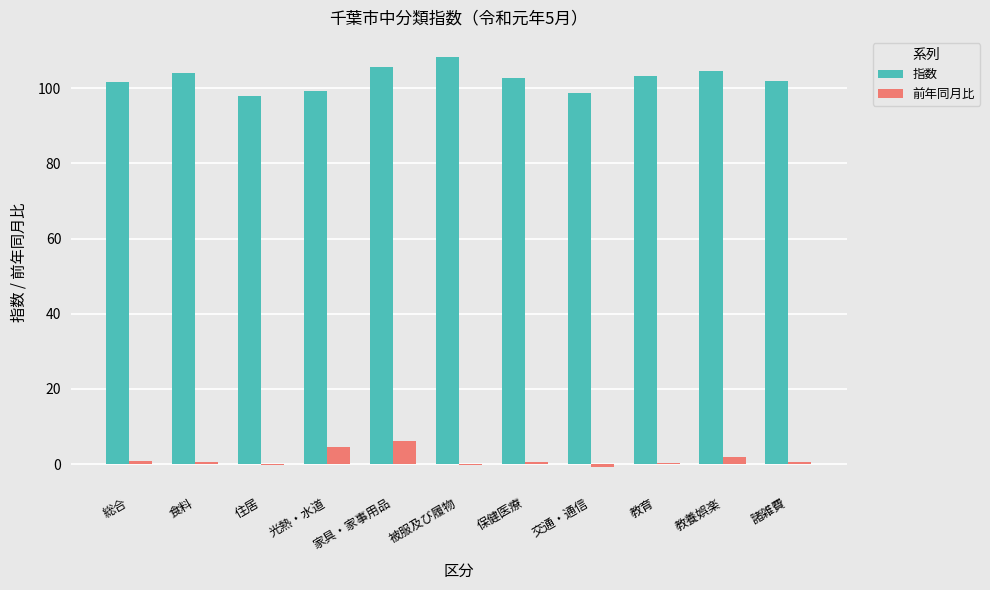

Which series has the largest total across all categories?

指数